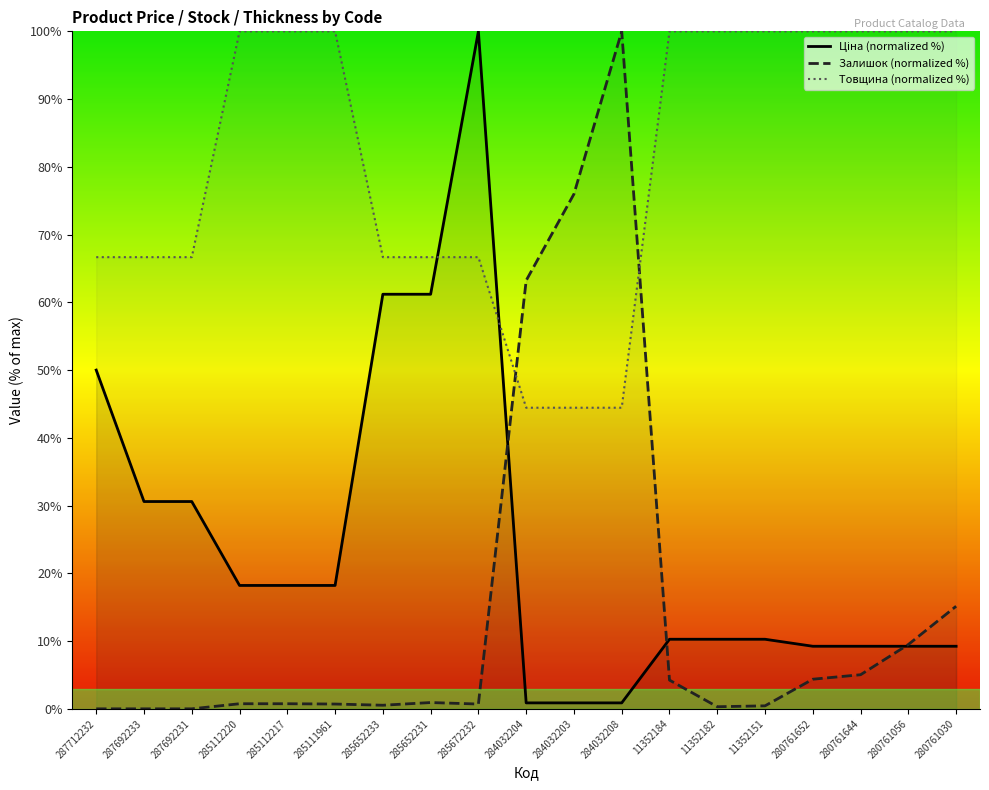

Which category has the lowest value in the Товщина (normalized %) series?

284032204